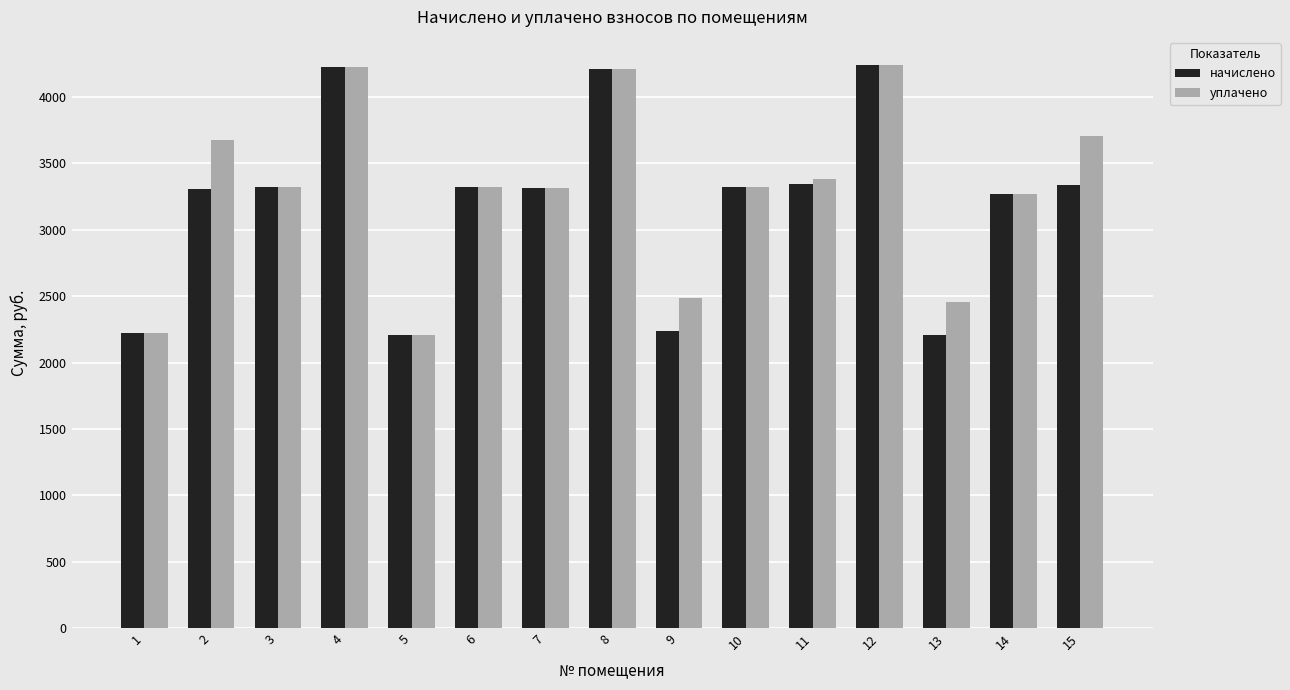

Are the bars horizontal?

No